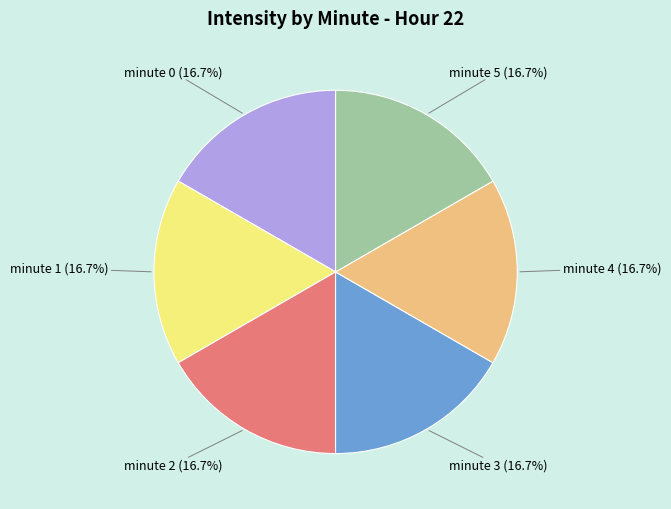

How many slices are in this pie chart?

6